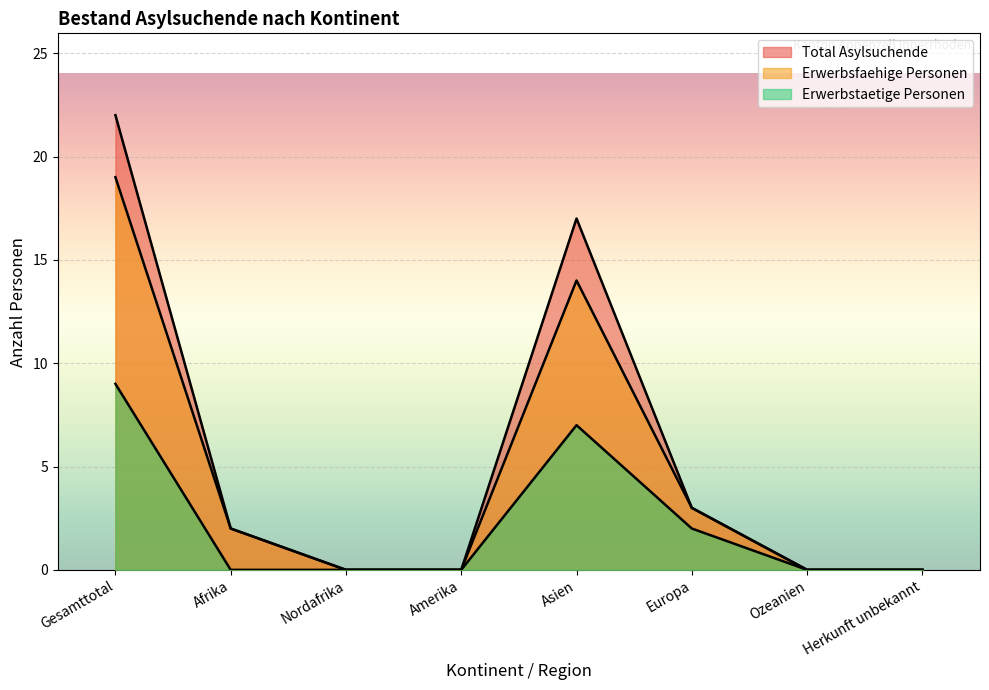

At which category is the sum across all series the highest?

Gesamttotal